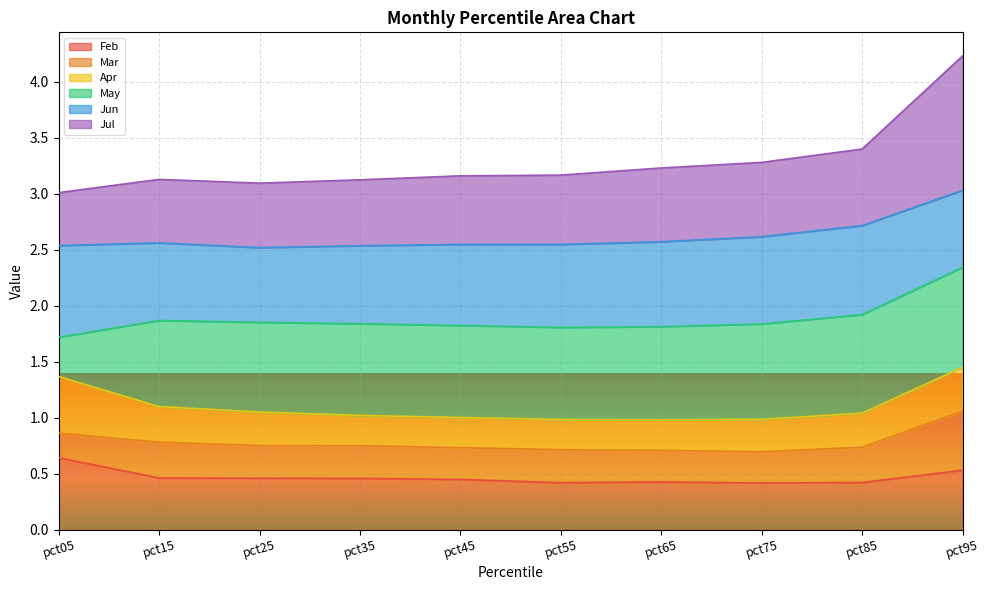

True or false: Mar and Feb cross at least once.

False